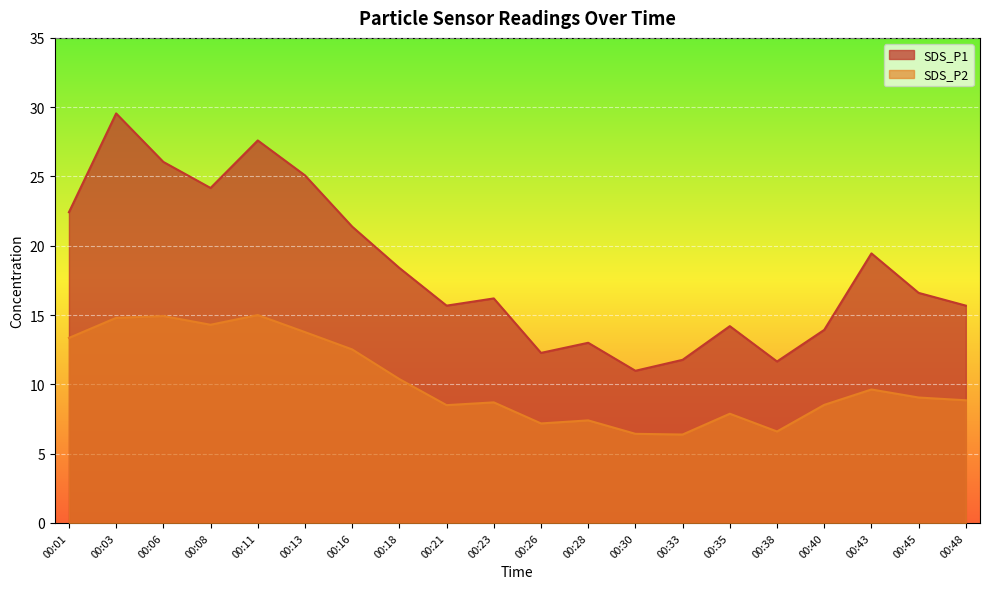

What is the average value of the SDS_P1 series?

18.3